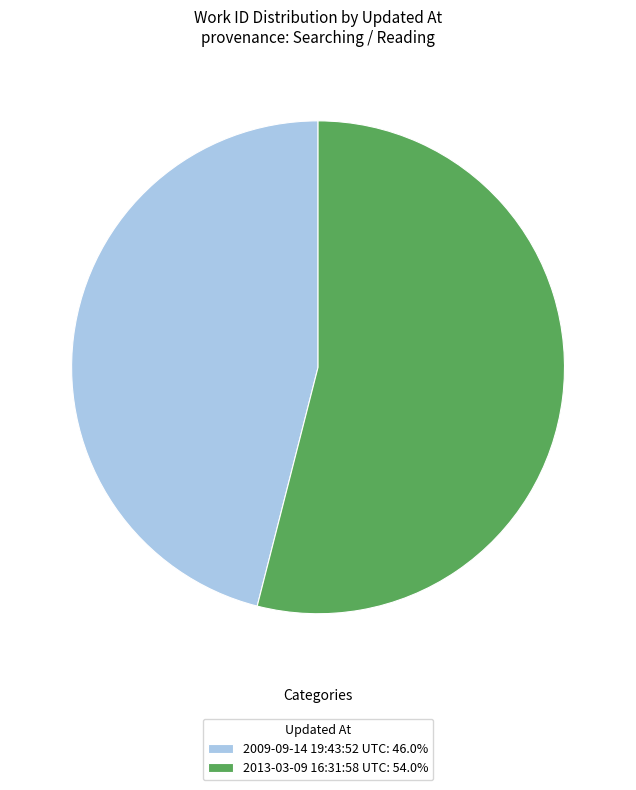

Combined, do 2013-03-09 16:31:58 UTC: 54.0% and 2009-09-14 19:43:52 UTC: 46.0% account for over 50%?

Yes